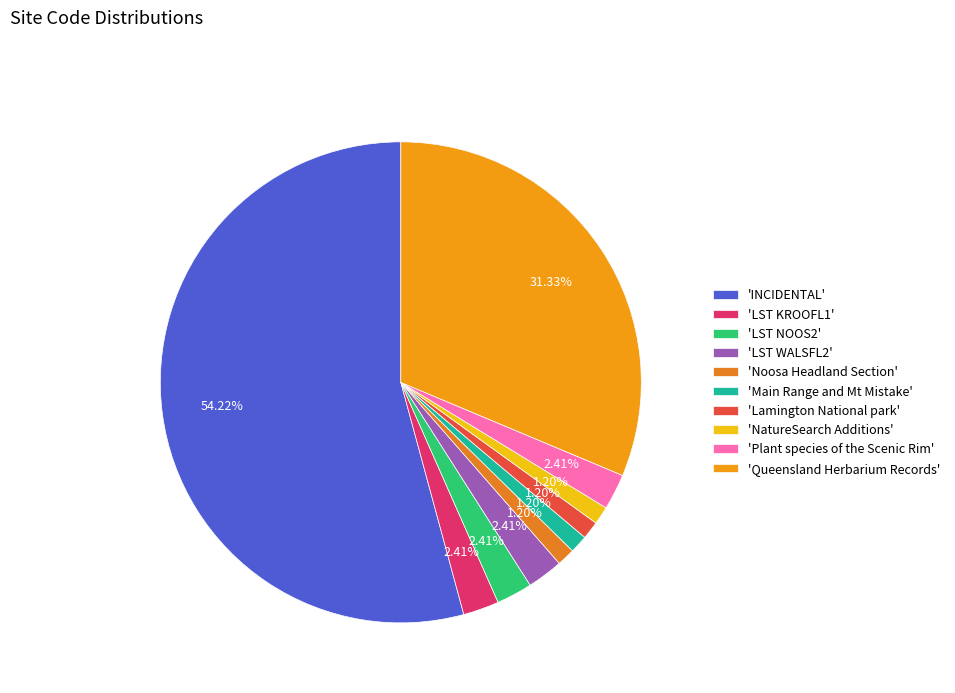

How many slices are in this pie chart?

10